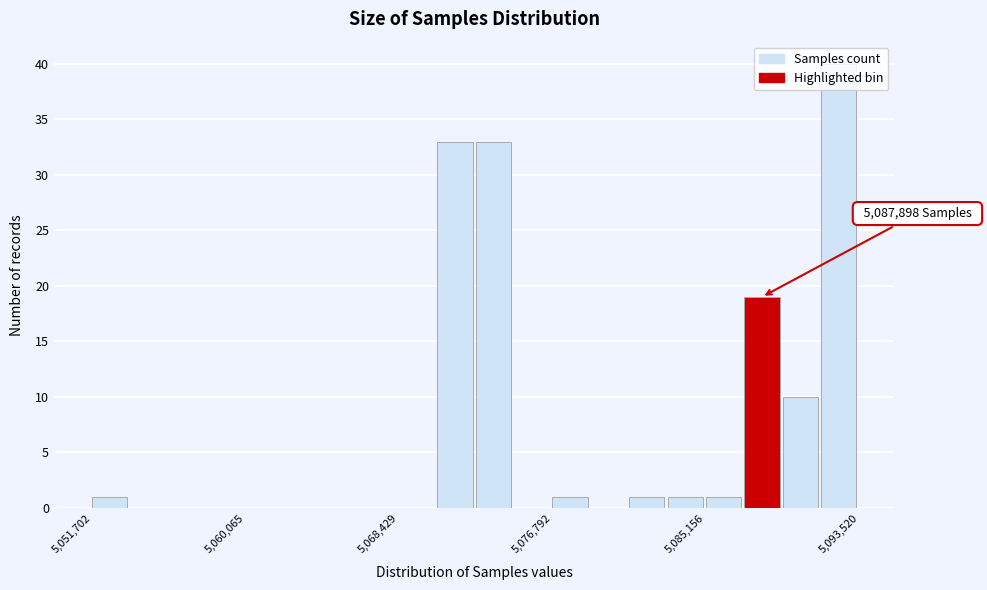

Around what value on the x-axis is the tallest bar? Give the approximate position of its centre, as read against the axis.

5092000